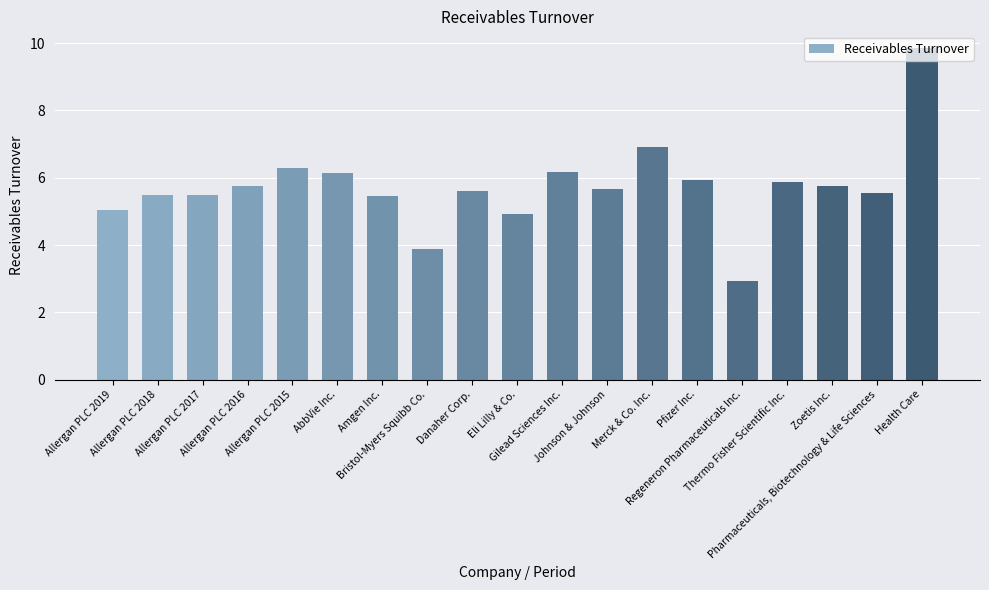

Does the chart contain any negative values?

No